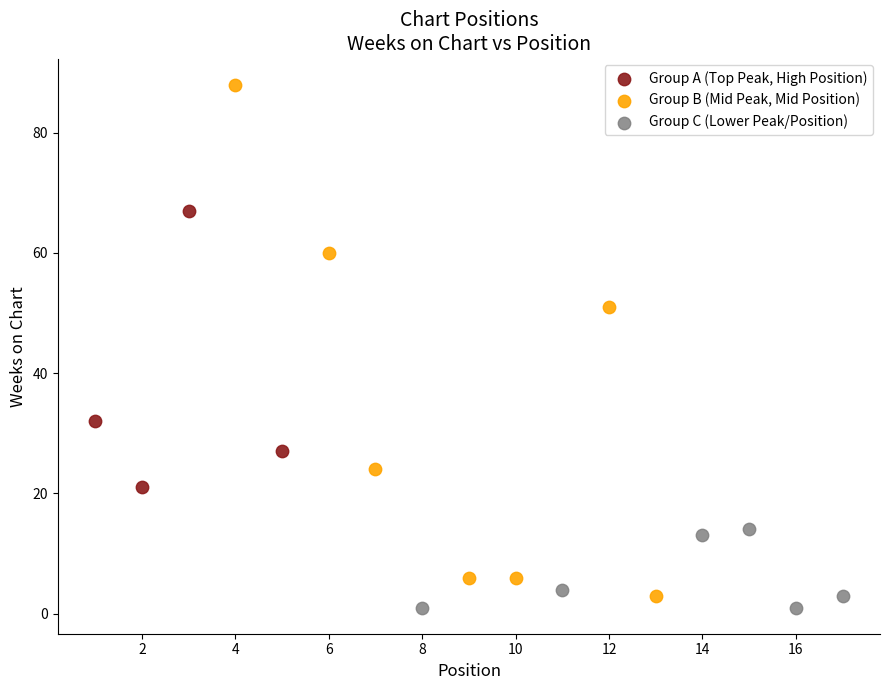

Which series has the widest spread of Y values?

Group B (Mid Peak, Mid Position)